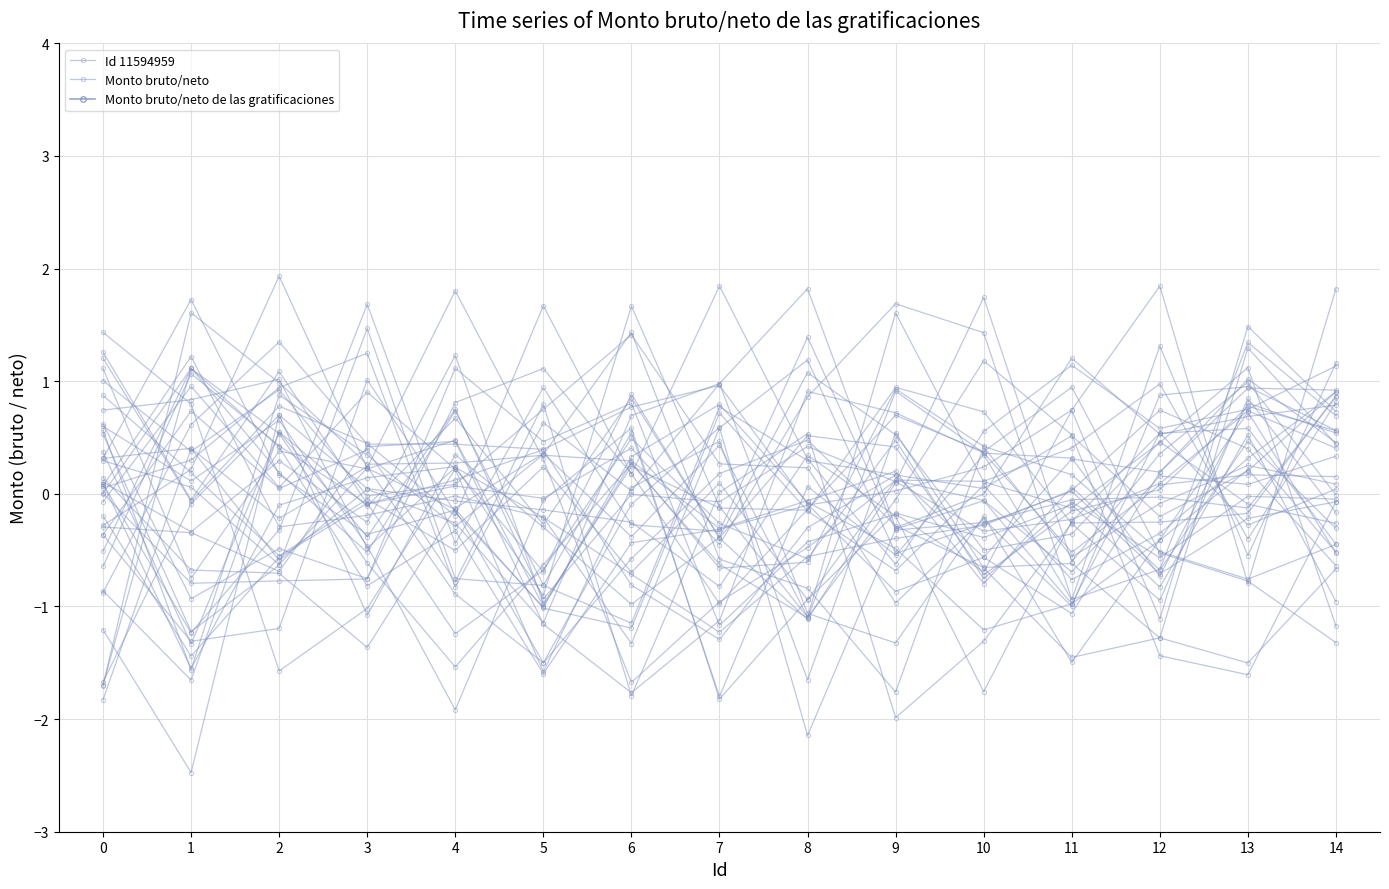

What is the difference between the maximum and minimum values in the Monto bruto/neto series?

3.2